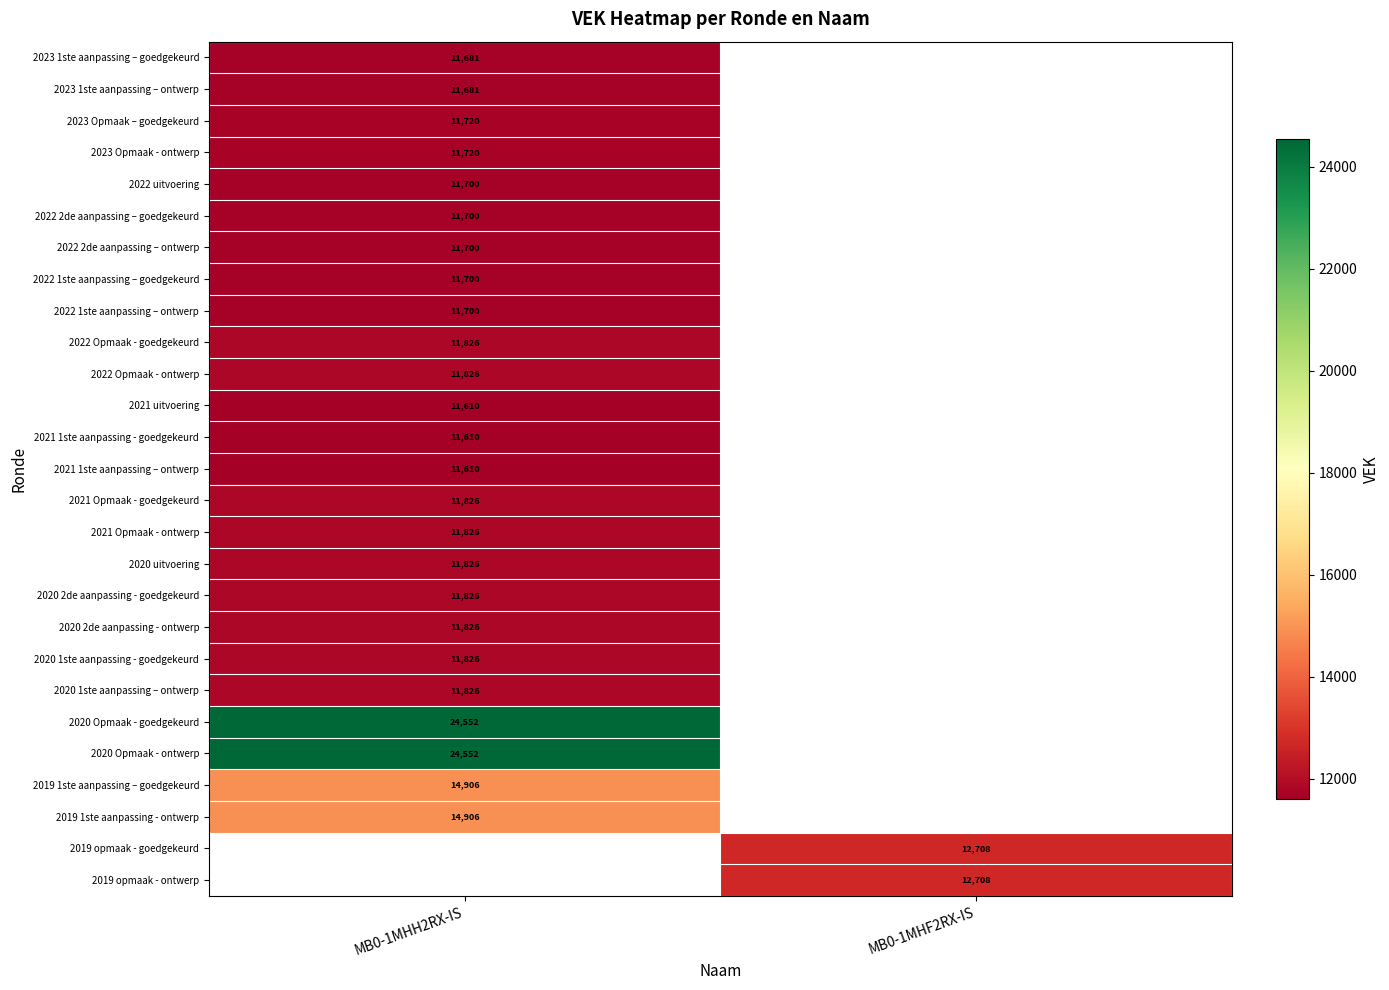

The 2020 uitvoering series shows 11826 at MB0-1MHH2RX-IS. True or false?

True